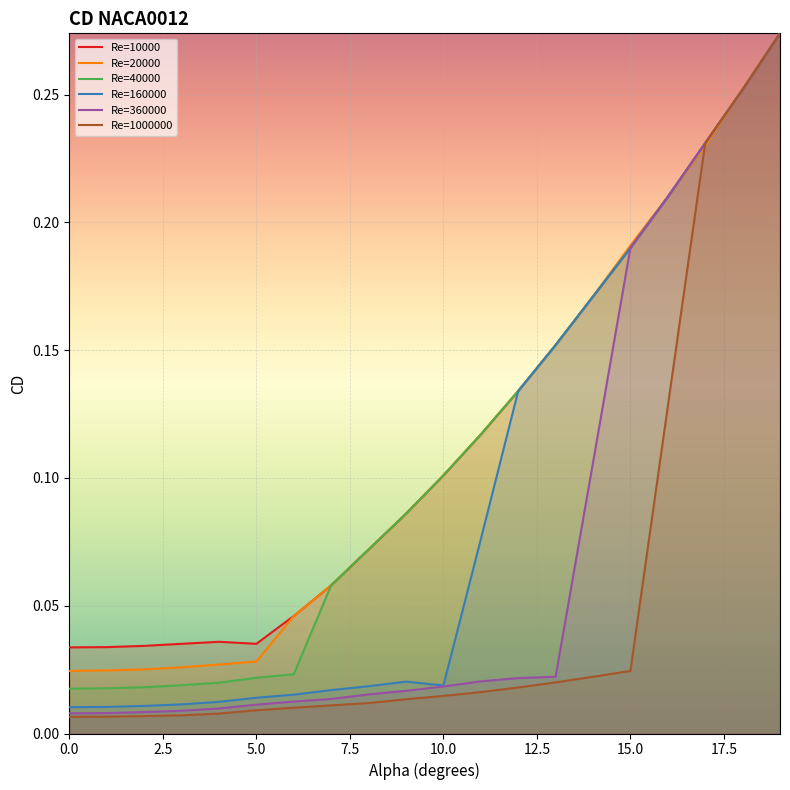

True or false: Re=160000 has more than 2 points higher than both neighbors.

False